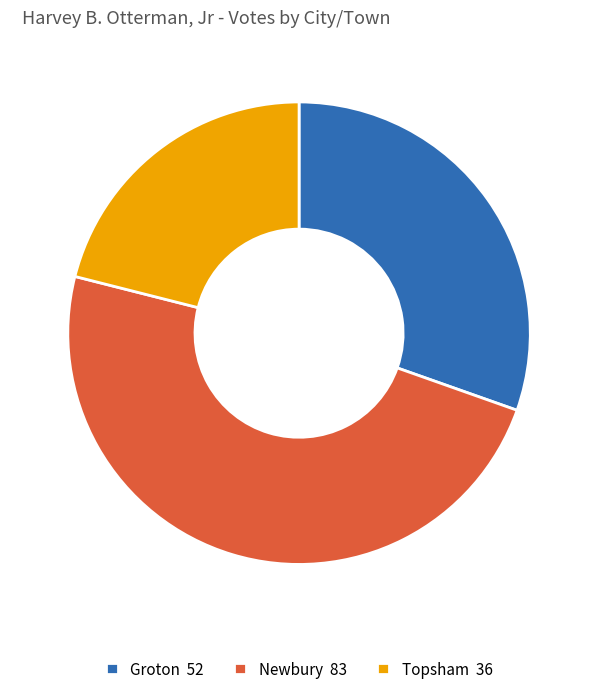

How many segments does this pie chart have?

3